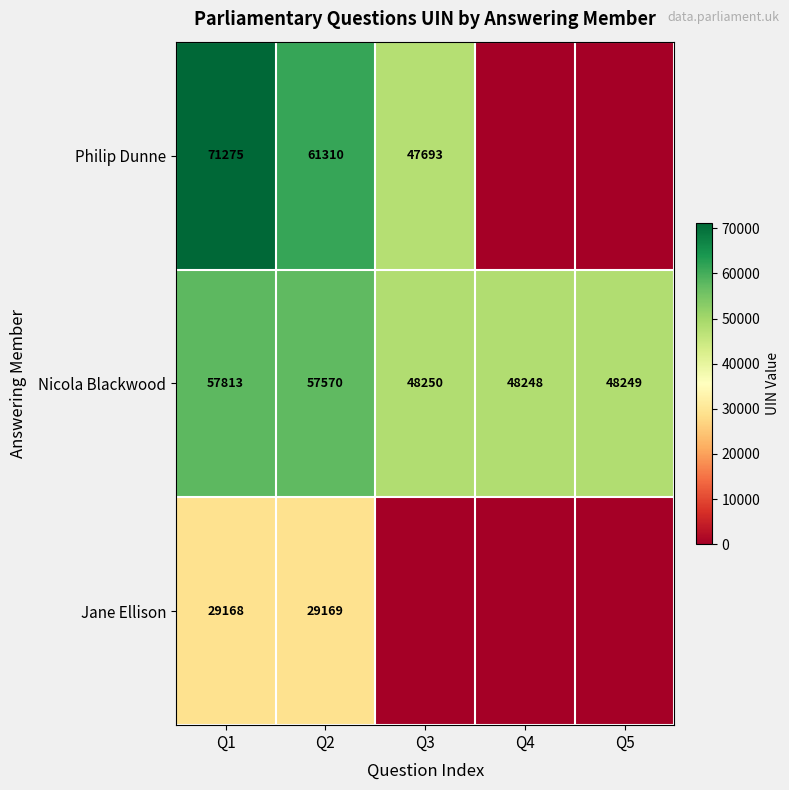

What is the maximum value shown in the chart?

71275